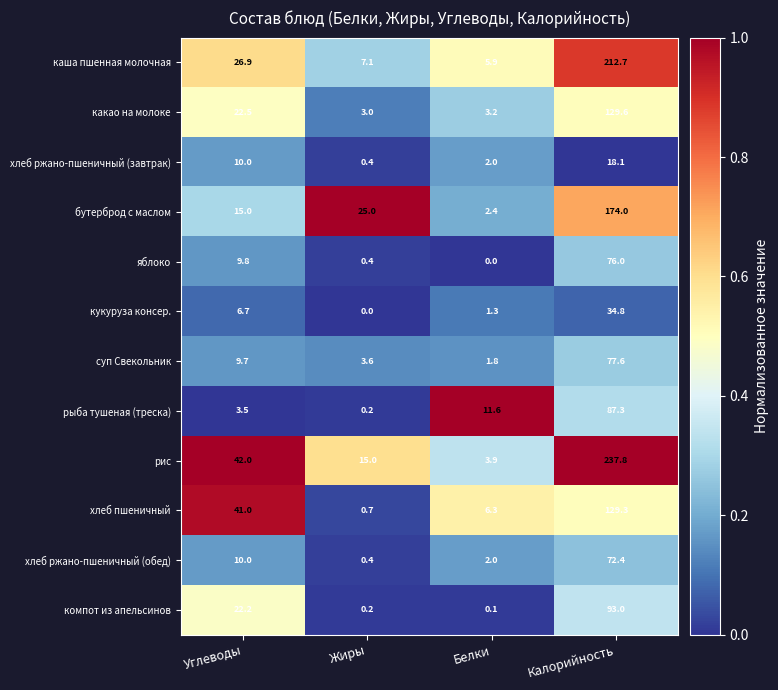

What is the difference between the highest and lowest values at Углеводы?

38.5